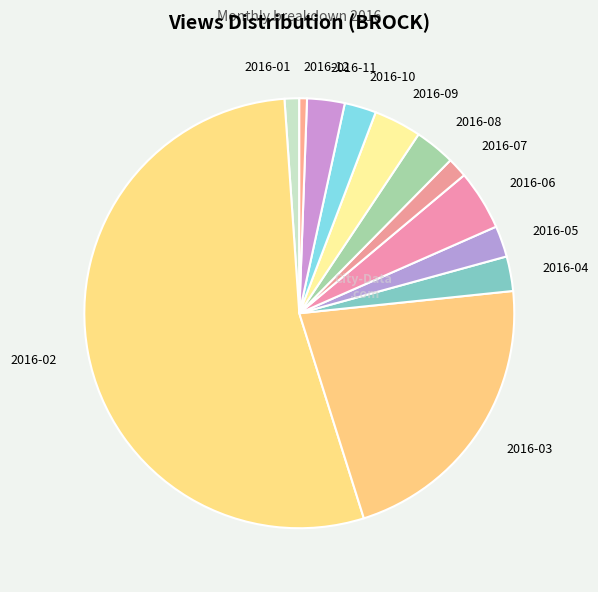

What is the smallest slice in the pie chart?

2016-12